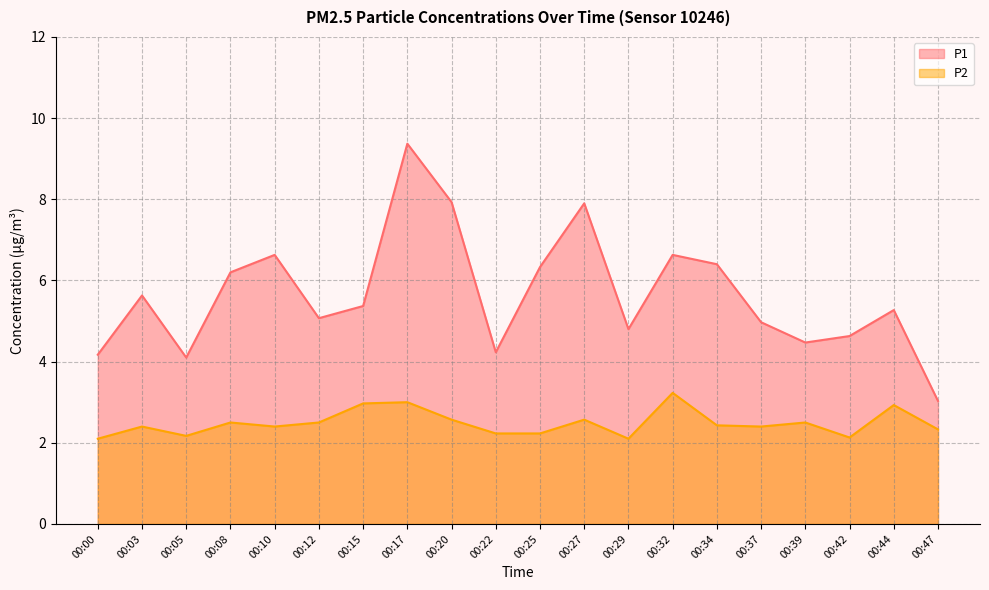

True or false: P1 and P2 intersect in this chart.

False